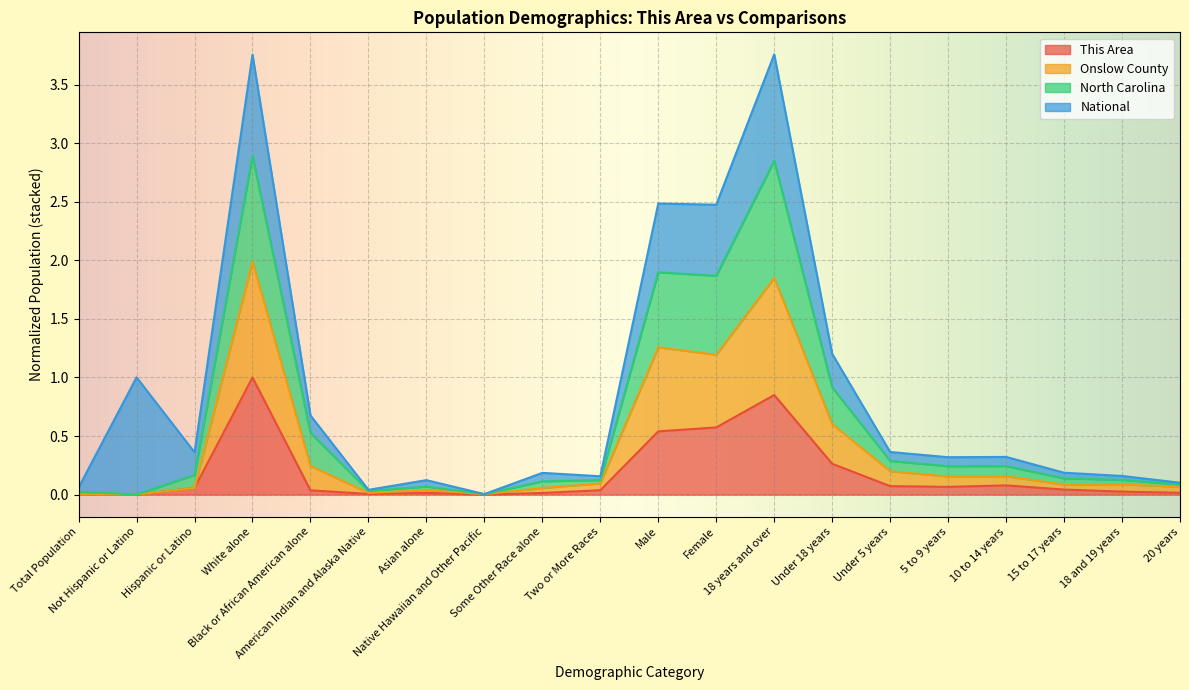

In North Carolina, how many points are lower than both neighbors (excluding endpoints)?

6